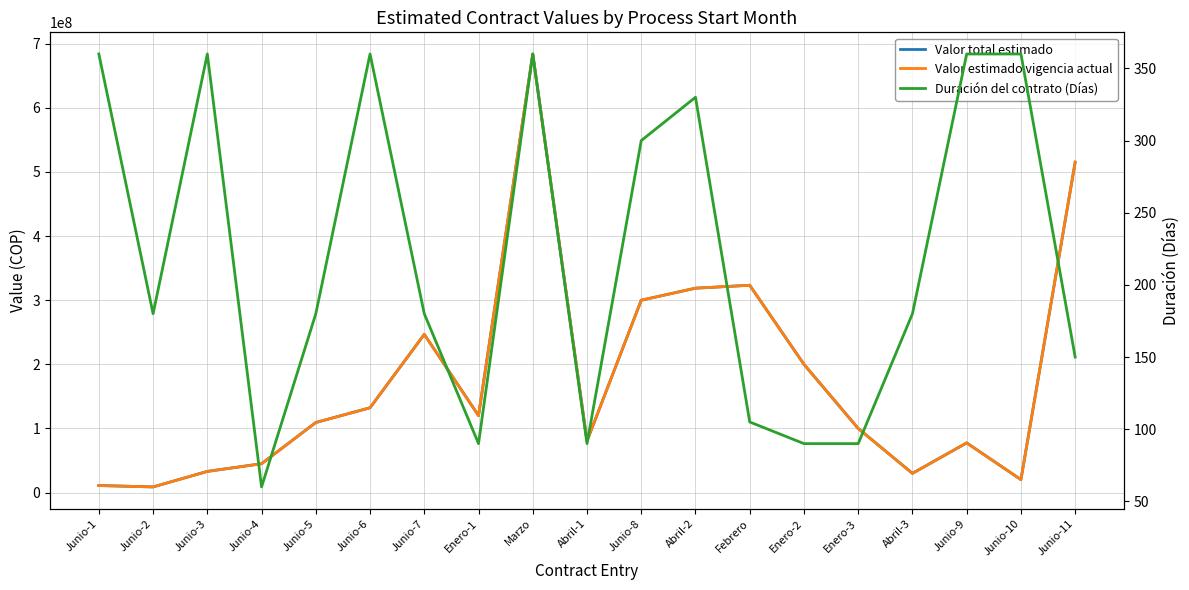

Reading right to left, transcribe all the data shown in this chart.

Valor total estimado: Junio-11=515284635	Junio-10=20235290	Junio-9=77522115	Abril-3=30000000	Enero-3=100000000	Enero-2=200000000	Febrero=323305128	Abril-2=318745045	Junio-8=300000000	Abril-1=80461950	Marzo=683961266	Enero-1=120000000	Junio-7=246755000	Junio-6=132295000	Junio-5=109285199	Junio-4=45000000	Junio-3=33049000	Junio-2=8849908	Junio-1=11024000
Valor estimado vigencia actual: Junio-11=515284635	Junio-10=20235290	Junio-9=77522115	Abril-3=30000000	Enero-3=100000000	Enero-2=200000000	Febrero=323305128	Abril-2=318745045	Junio-8=300000000	Abril-1=80461950	Marzo=683961266	Enero-1=120000000	Junio-7=246755000	Junio-6=132295000	Junio-5=109285199	Junio-4=45000000	Junio-3=33049000	Junio-2=8849908	Junio-1=11024000
Duración del contrato (Días): Junio-11=150	Junio-10=360	Junio-9=360	Abril-3=180	Enero-3=90	Enero-2=90	Febrero=105	Abril-2=330	Junio-8=300	Abril-1=90	Marzo=360	Enero-1=90	Junio-7=180	Junio-6=360	Junio-5=180	Junio-4=60	Junio-3=360	Junio-2=180	Junio-1=360